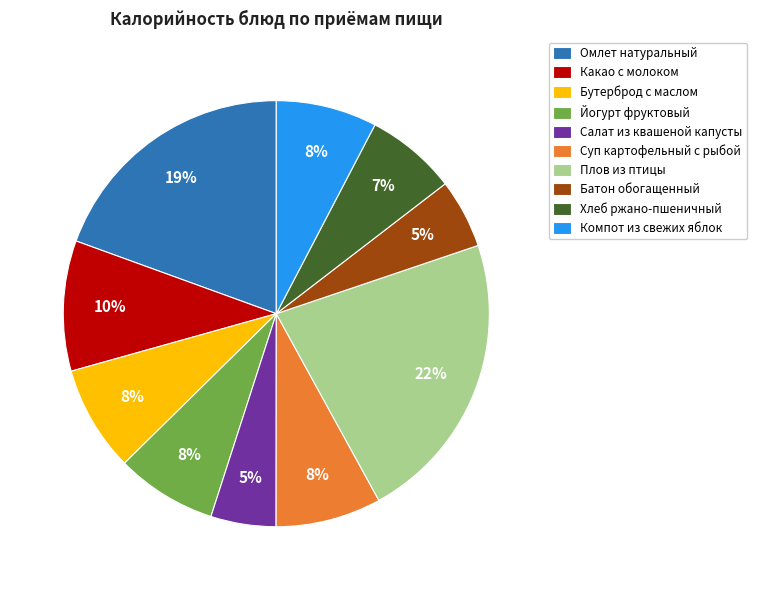

Count the number of slices in the pie.

10